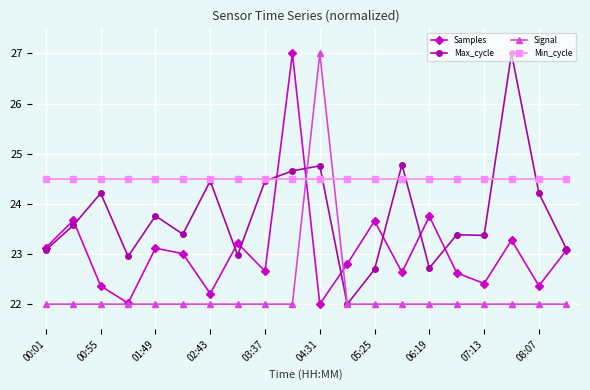

Which series has the largest total across all categories?

Min_cycle